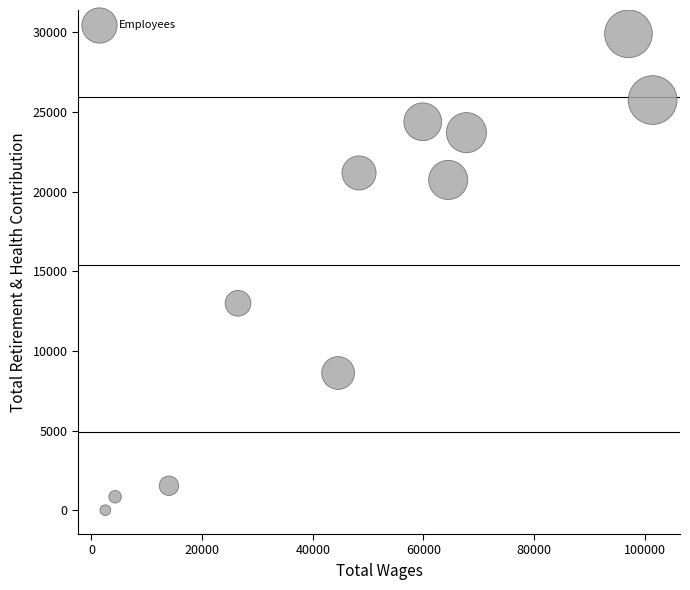

What is the average X value?

48250